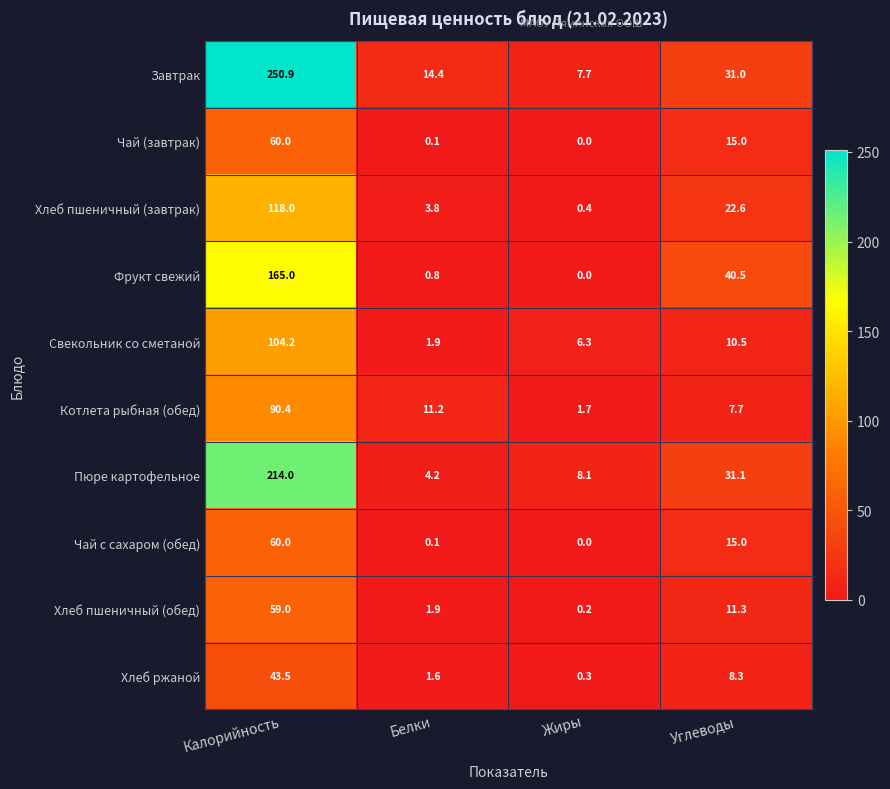

The Завтрак series shows 13.5 at Жиры. True or false?

False